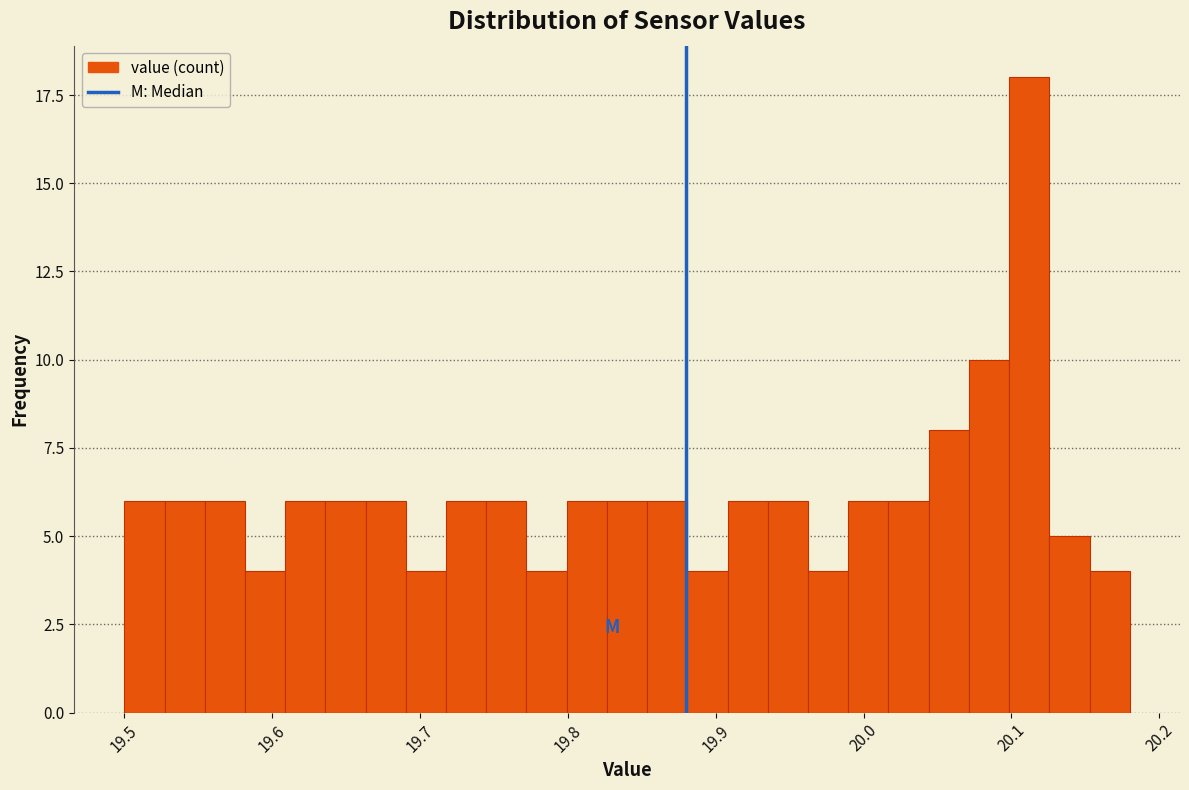

Read against the x-axis, roughly where is the centre of the tallest bar?

20.11